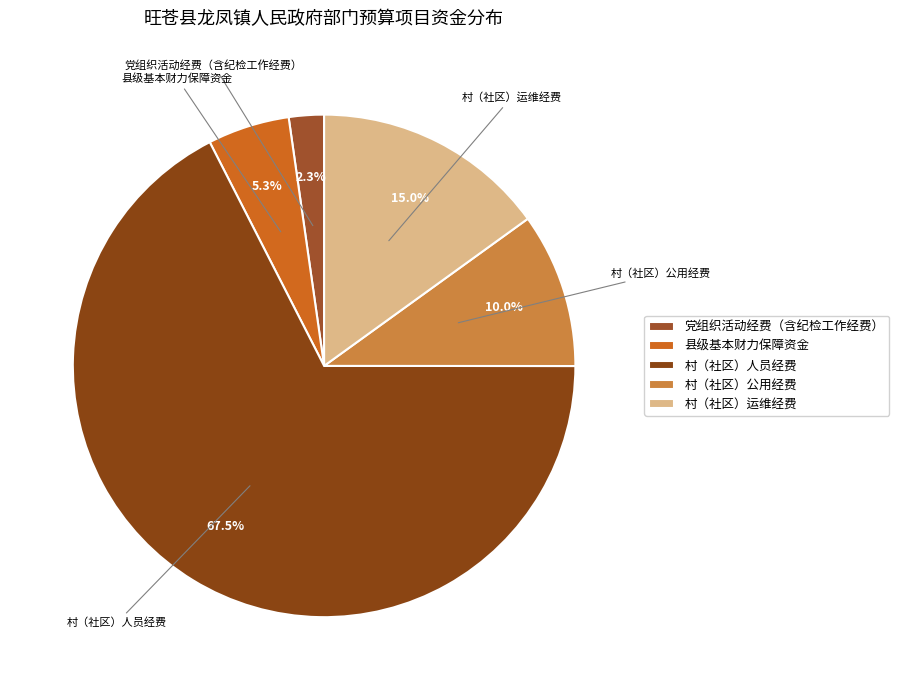

The 党组织活动经费（含纪检工作经费） slice represents 2% of the pie. True or false?

True